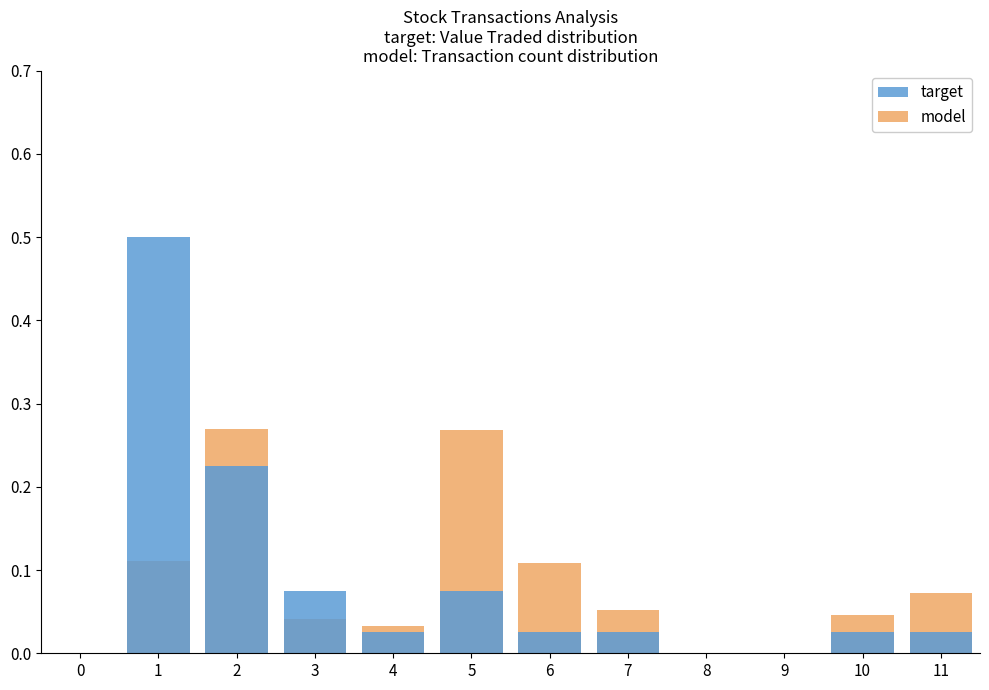

What is the difference between the maximum and minimum values in the target series?

0.5